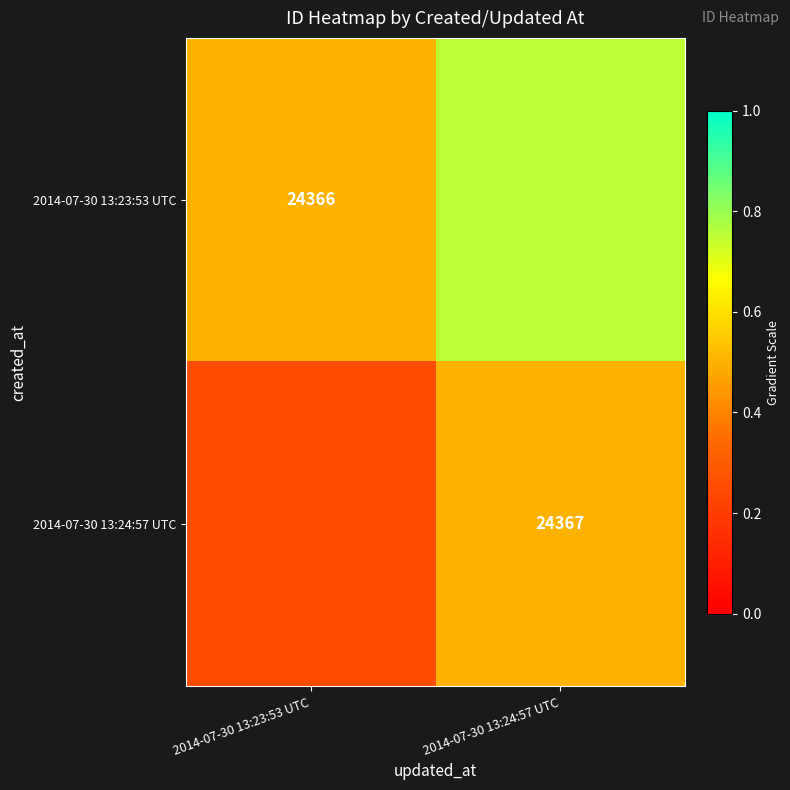

What is the sum of the 2014-07-30 13:23:53 UTC values at 2014-07-30 13:24:57 UTC and 2014-07-30 13:23:53 UTC?

1.2